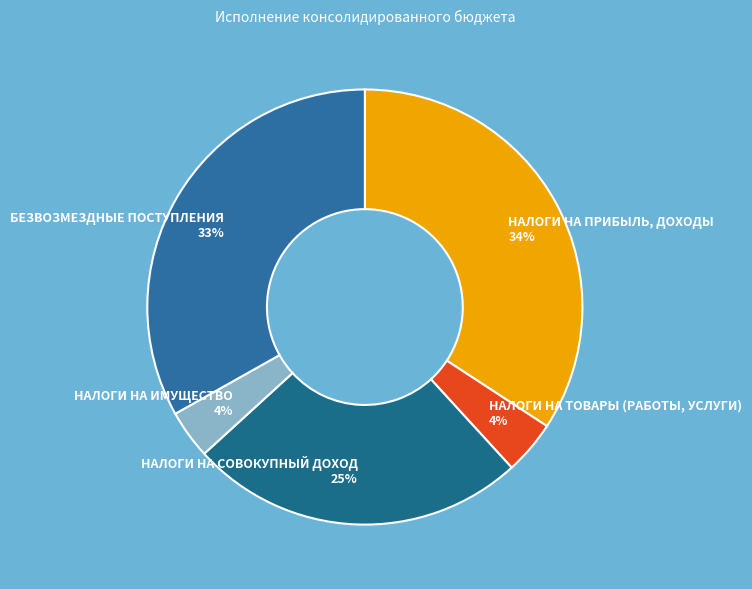

What is the largest slice in the pie chart?

НАЛОГИ НА ПРИБЫЛЬ, ДОХОДЫ